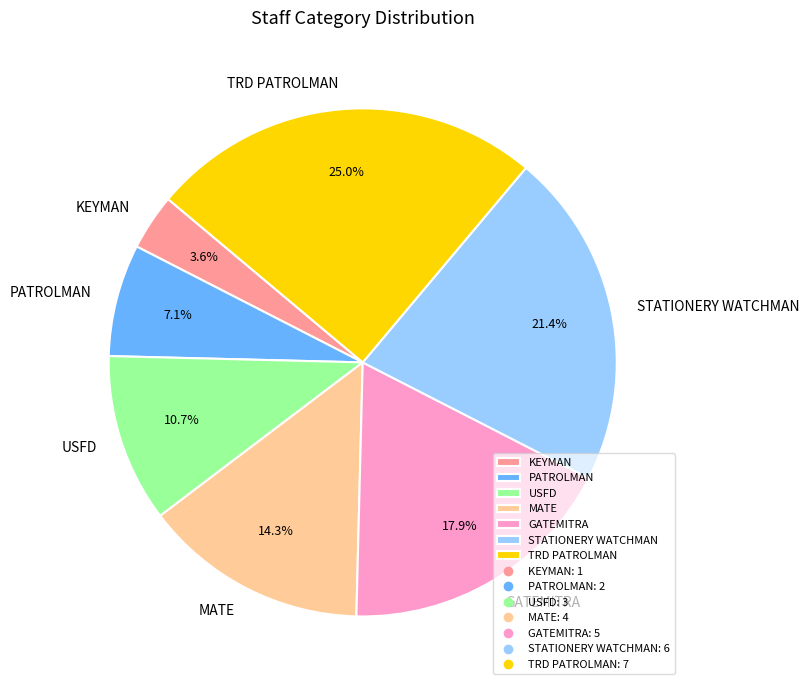

To the nearest percent, what portion does USFD represent?

11%